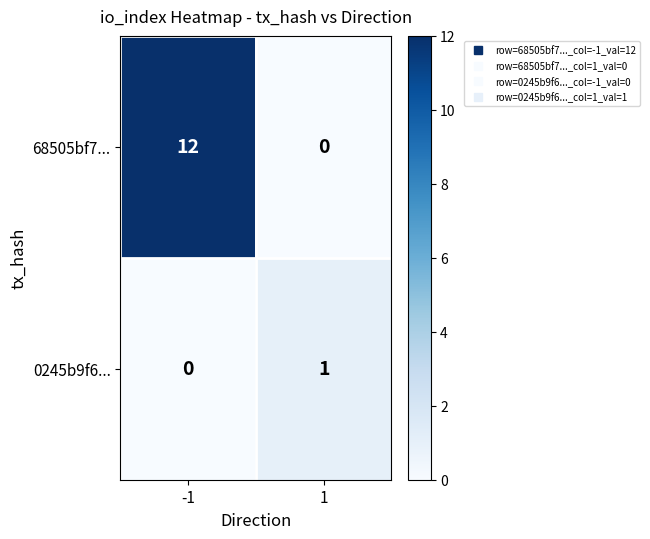

What is the total value across all series at 1?

1